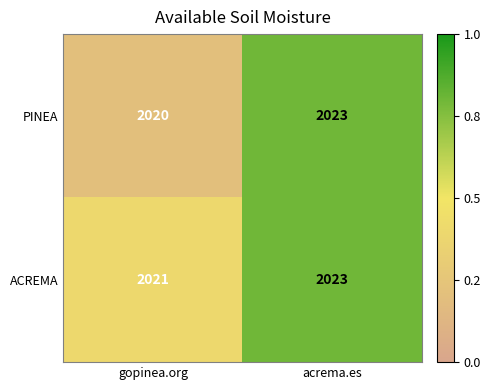

What is the maximum value shown in the chart?

2023